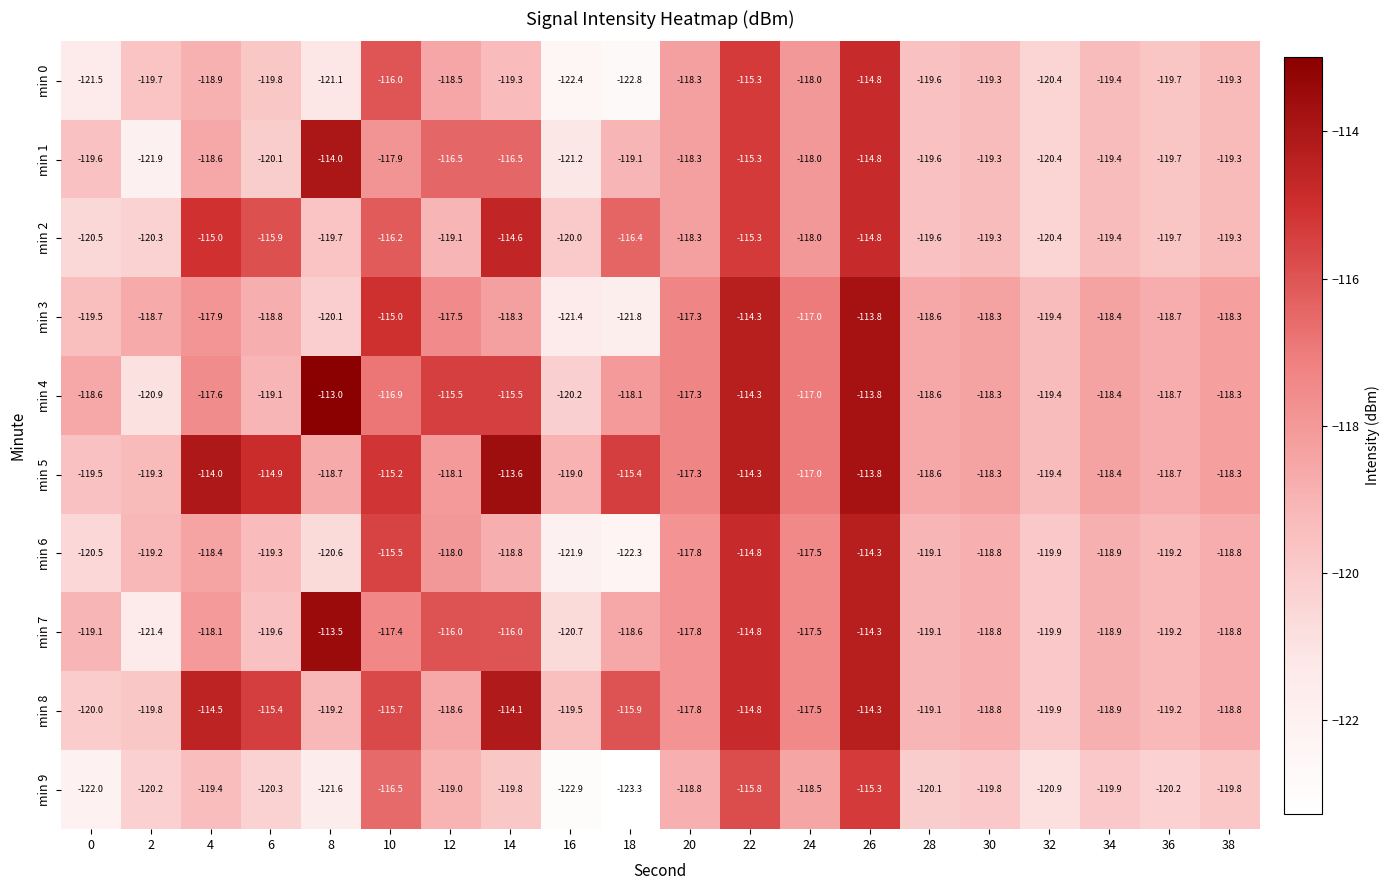

What is the average value of the min 6 series?

-118.7